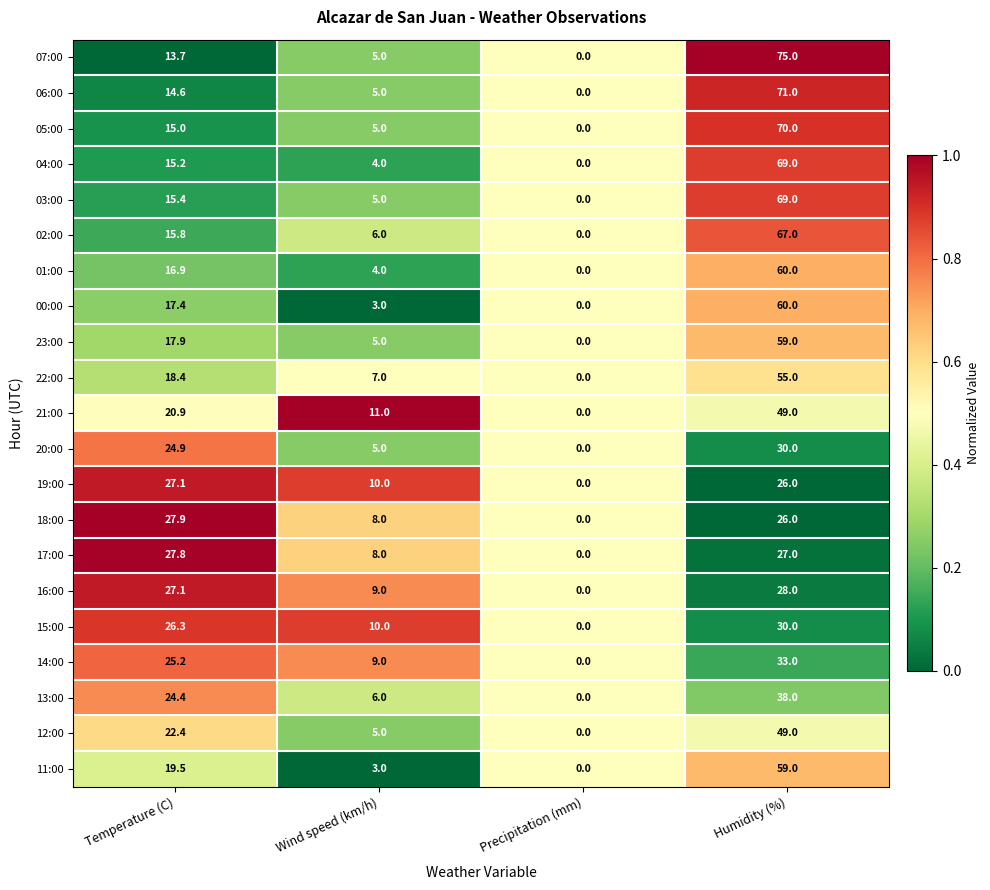

True or false: 06:00 has a value of 71.0 at Humidity (%).

True